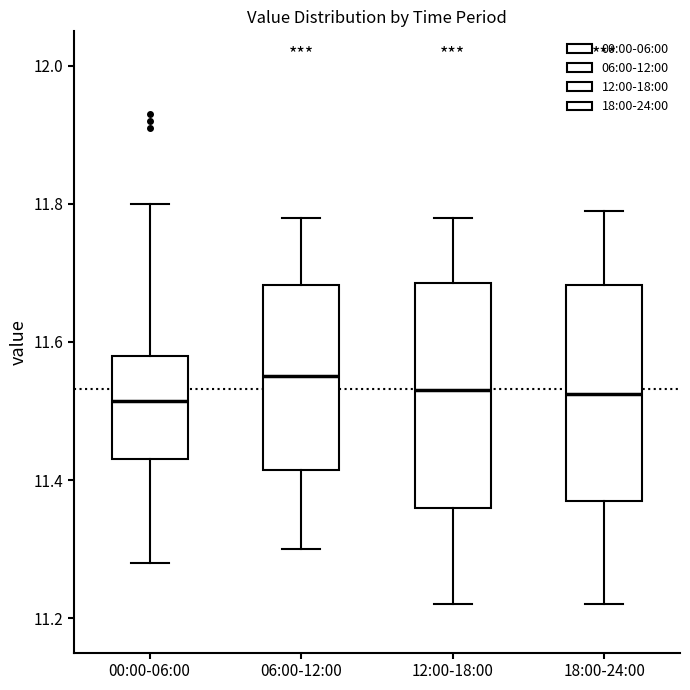

Where is the upper edge of the box for 12:00-18:00 on the y-axis? The values are not printed on the chart, so give them approximately, as read against the axis.

11.68